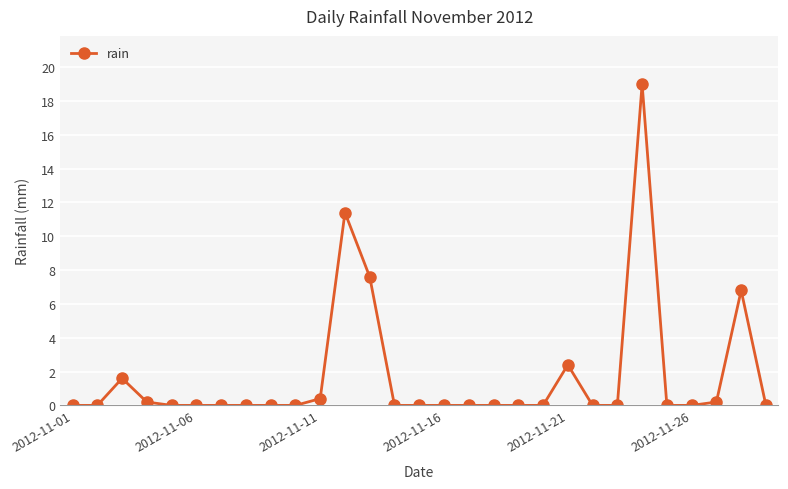

Does the chart display data point markers on the line(s)?

Yes